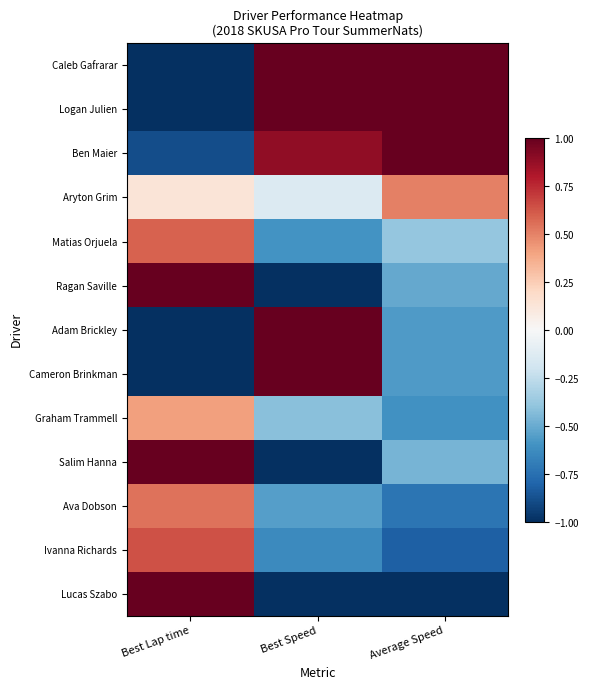

Which has a higher value, Average Speed or Best Speed?

Average Speed